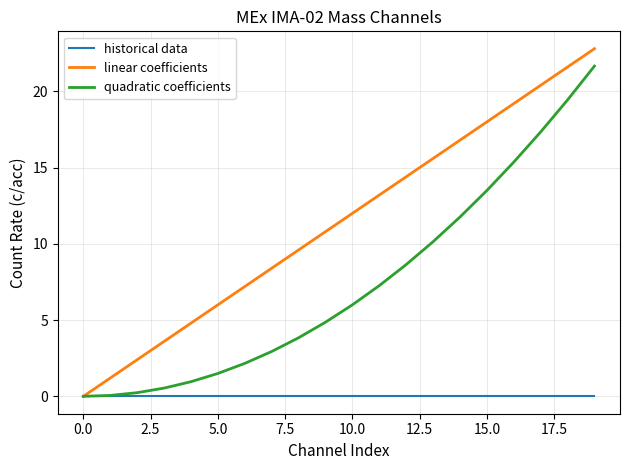

Rank the series by their maximum value, from lowest to highest.

historical data, quadratic coefficients, linear coefficients